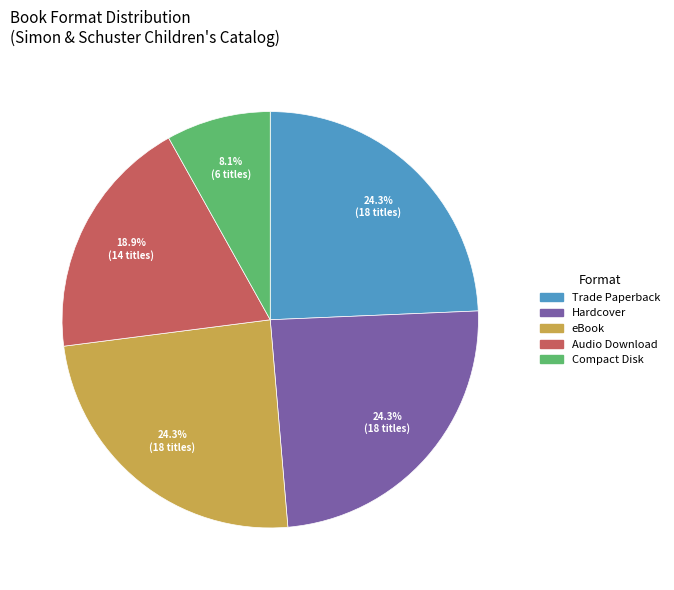

Do Audio Download and Trade Paperback together represent more than half of the pie?

No